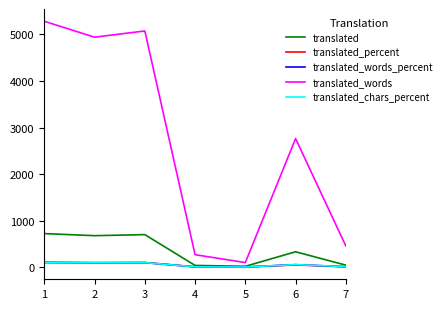

Is the value of translated_words at 7 greater than the value of translated_percent at 4?

Yes